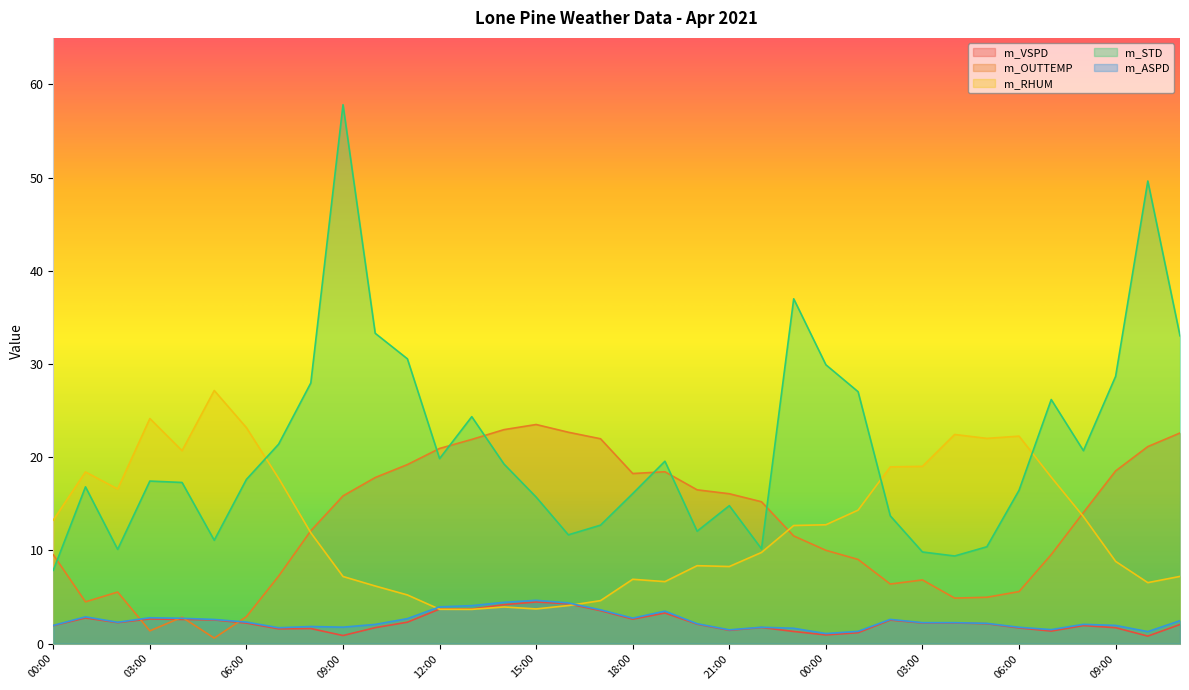

Does the chart display data point markers on the line(s)?

No